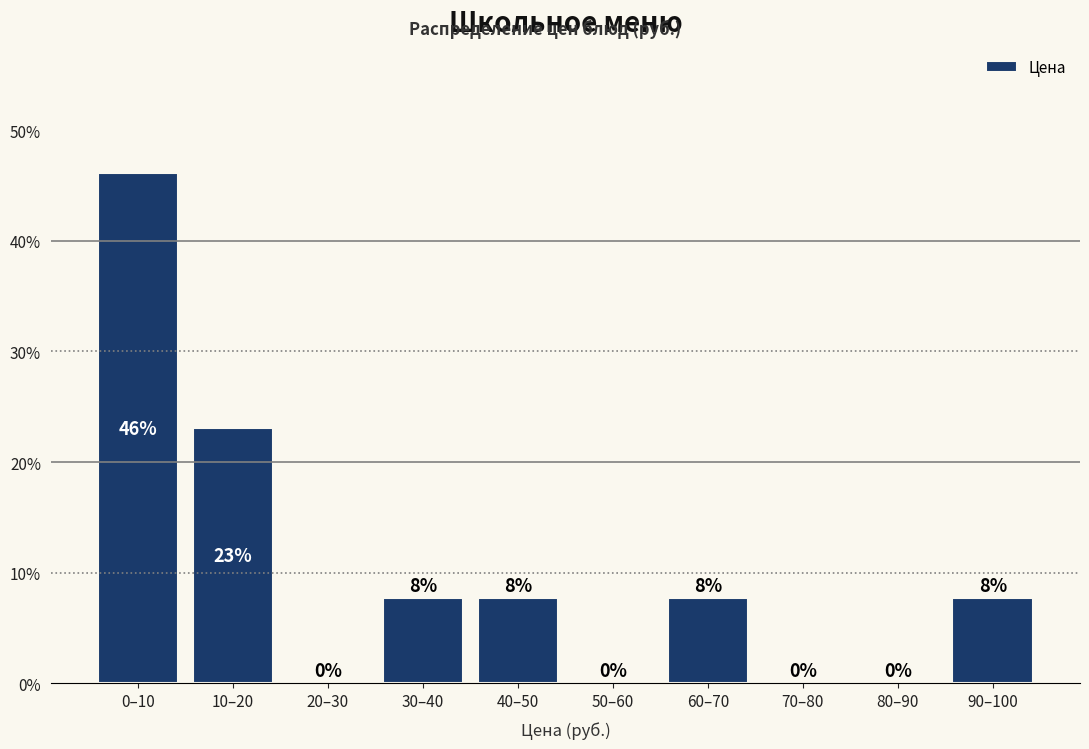

Between 50–60 and 60–70, which is larger?

60–70